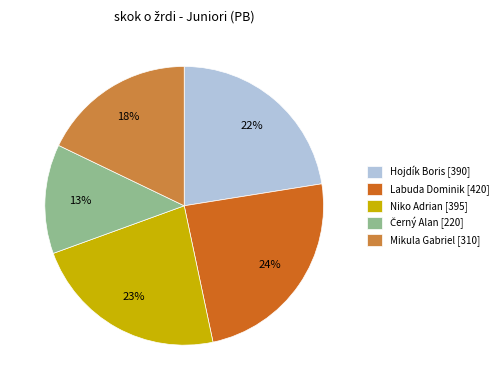

To the nearest percent, what percentage of the pie is Mikula Gabriel [310]?

18%